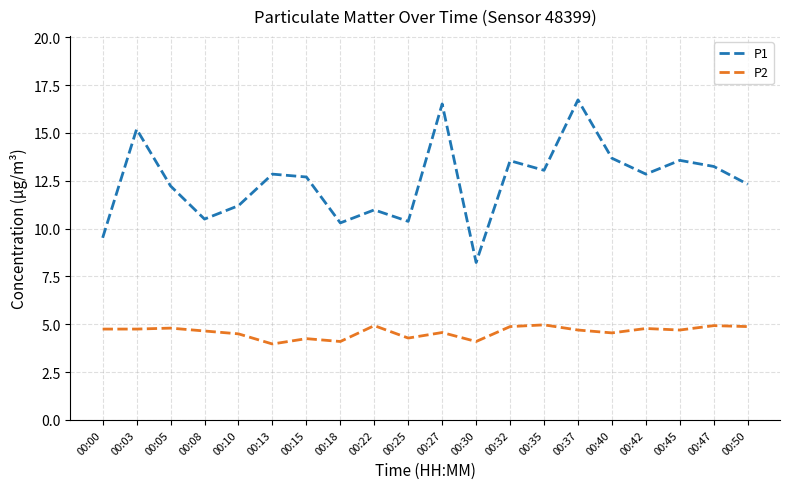

What is the minimum value for P2?

4.0